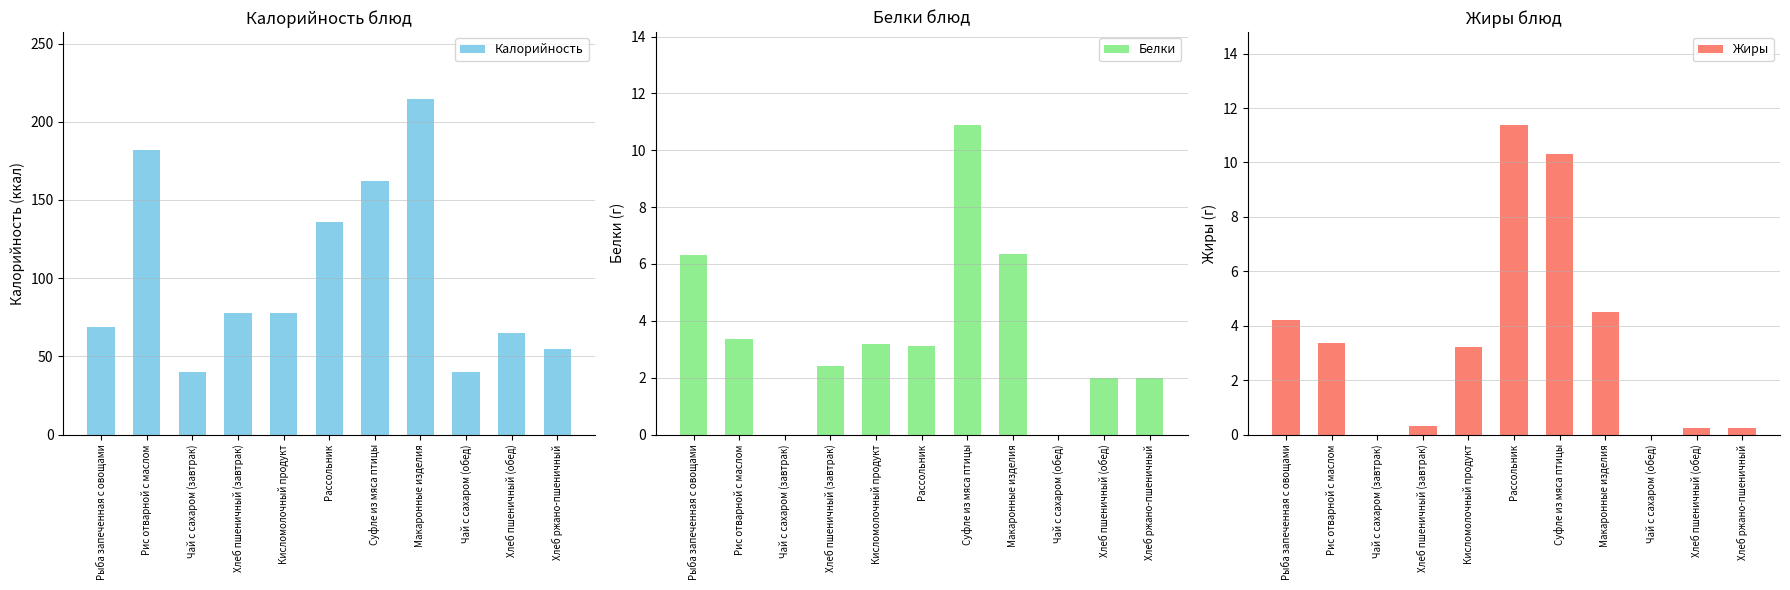

What is the total value across all series at Макаронные изделия?

225.4